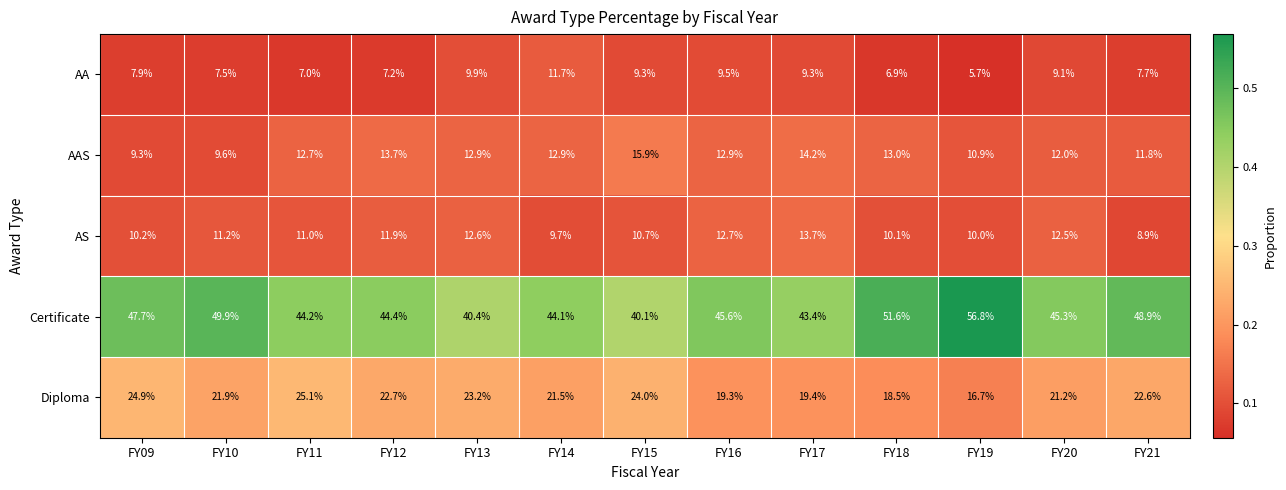

Which series has the largest range (max minus min)?

Certificate